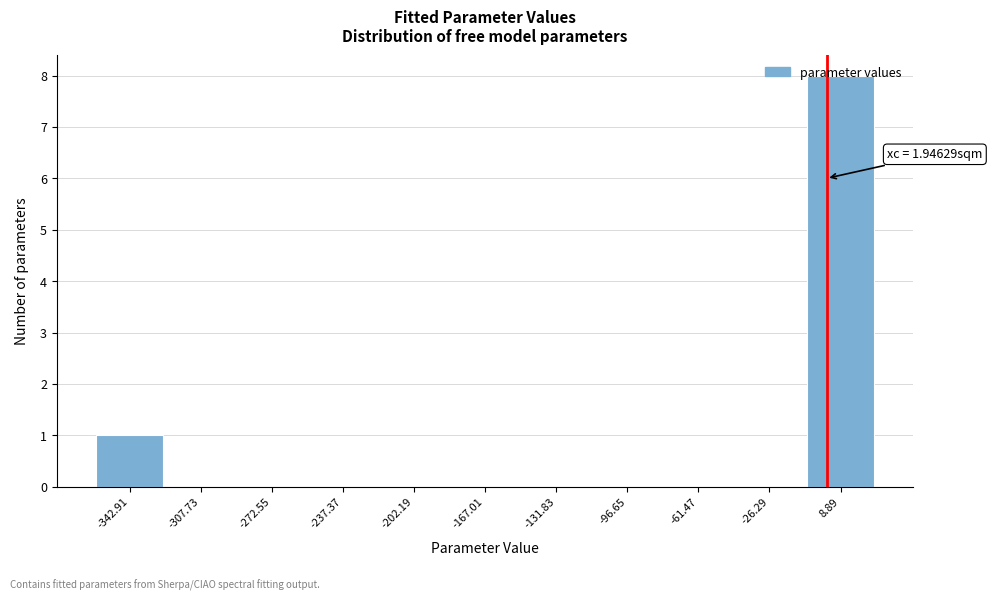

Which range on the x-axis has the tallest bar?

-10 to 25